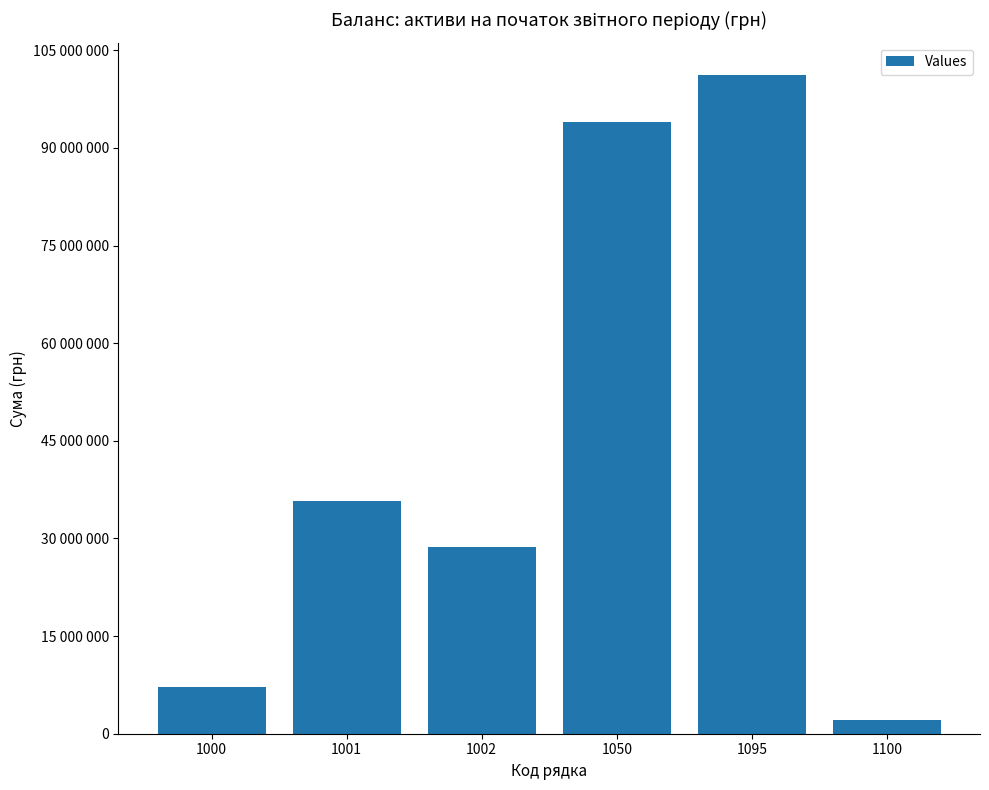

Rank the categories by value from lowest to highest.

1100, 1000, 1002, 1001, 1050, 1095